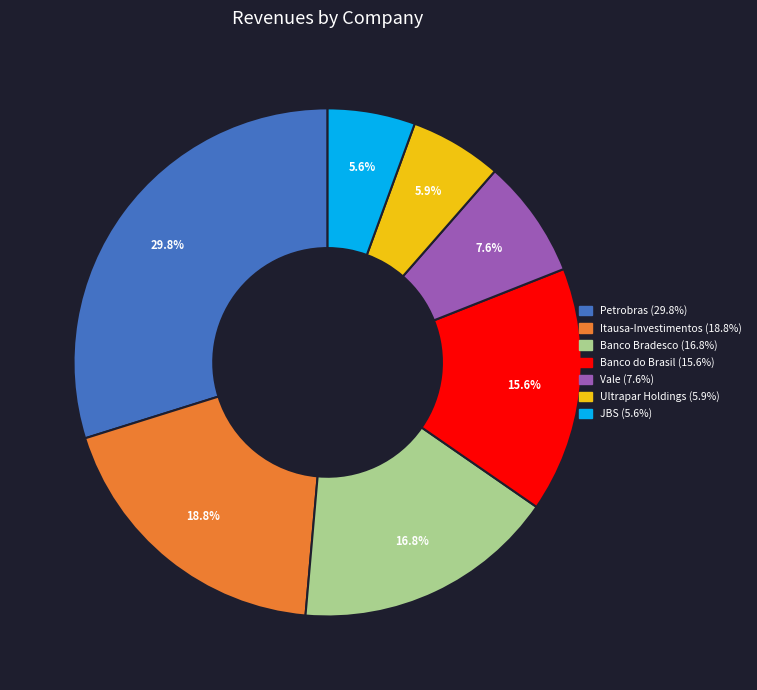

Which category has the biggest portion of the pie?

Petrobras